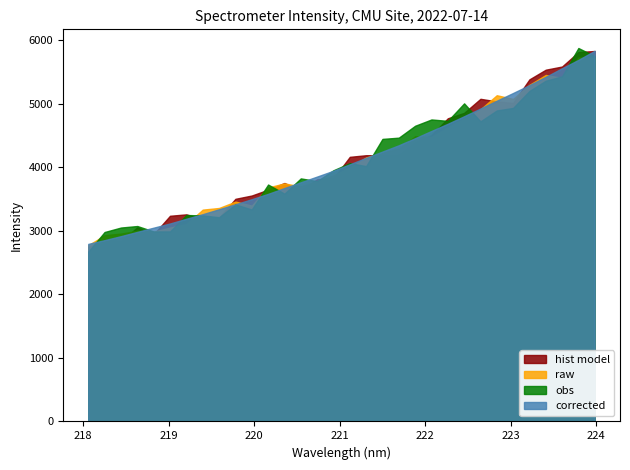

Count the number of data series in this chart.

4